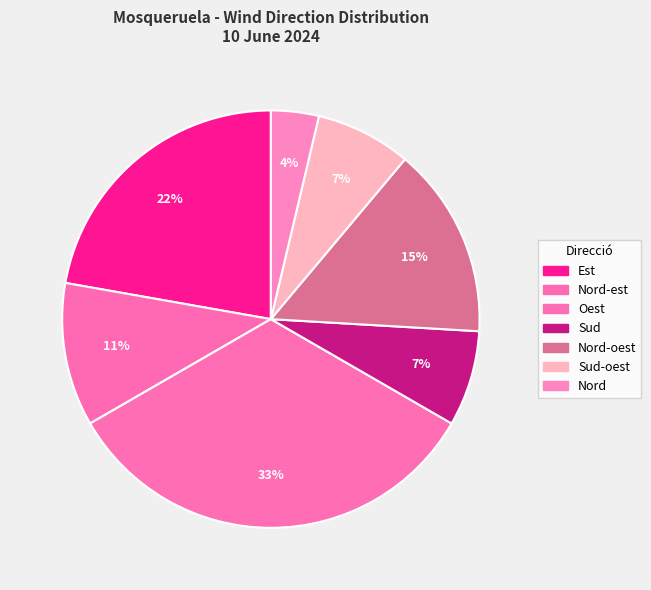

To the nearest percent, what percentage of the pie is Nord?

4%